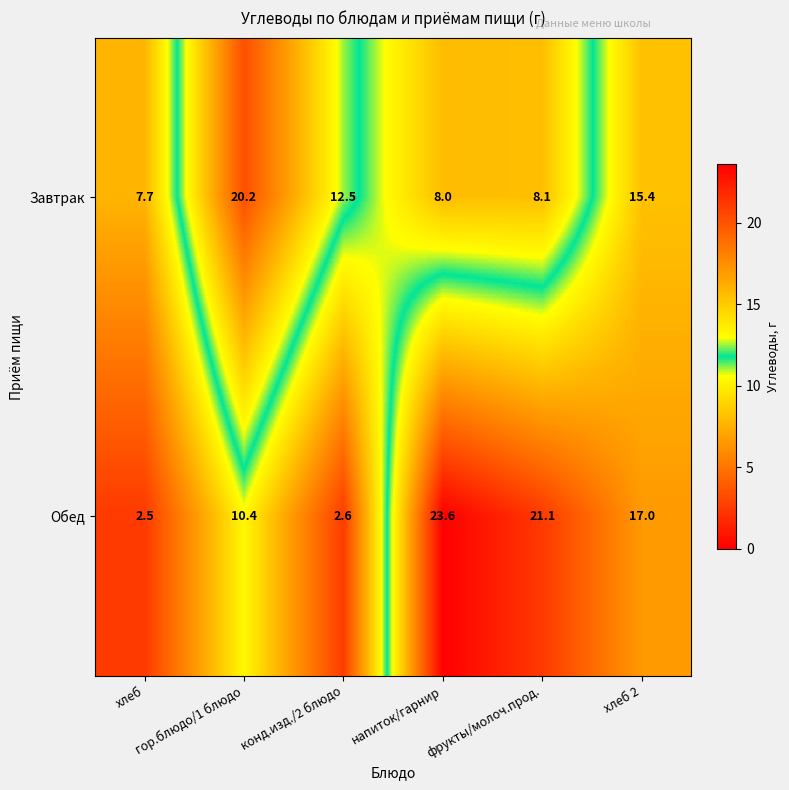

What is the lowest value of the Обед series?

2.5